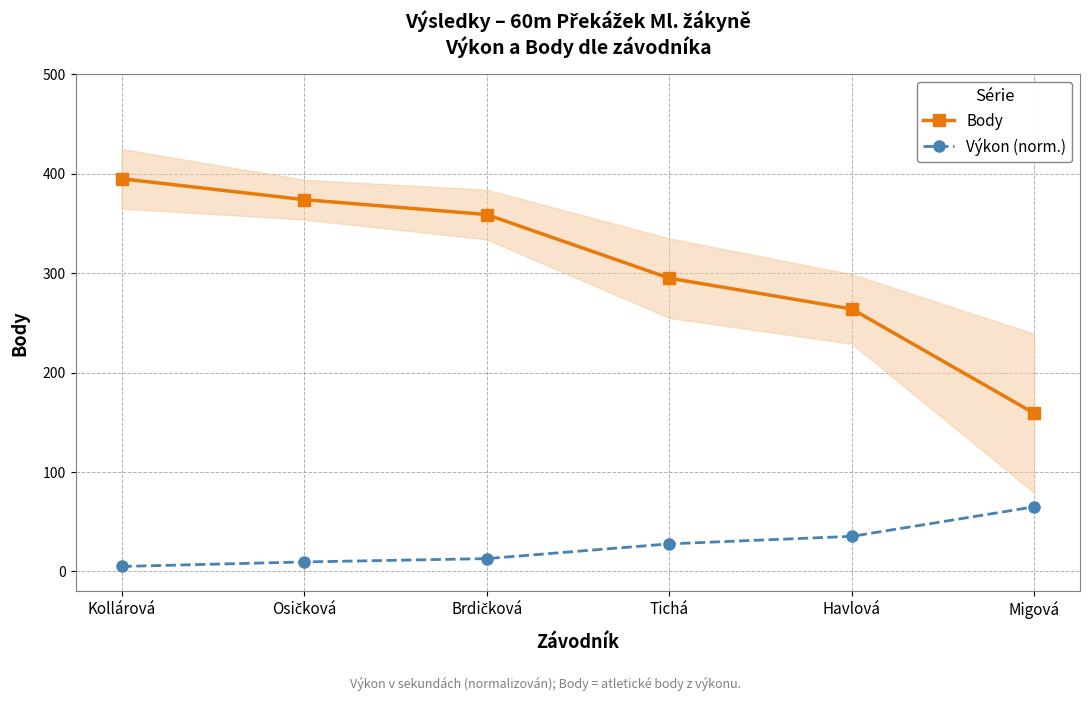

True or false: Body has more than 1 points higher than both neighbors.

False